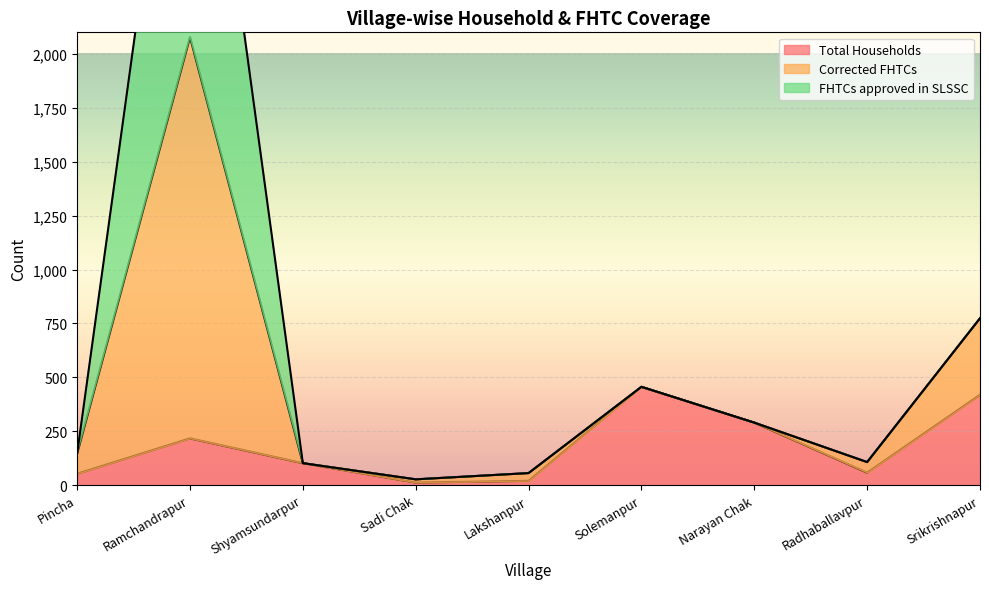

Which series has the largest range (max minus min)?

Corrected FHTCs